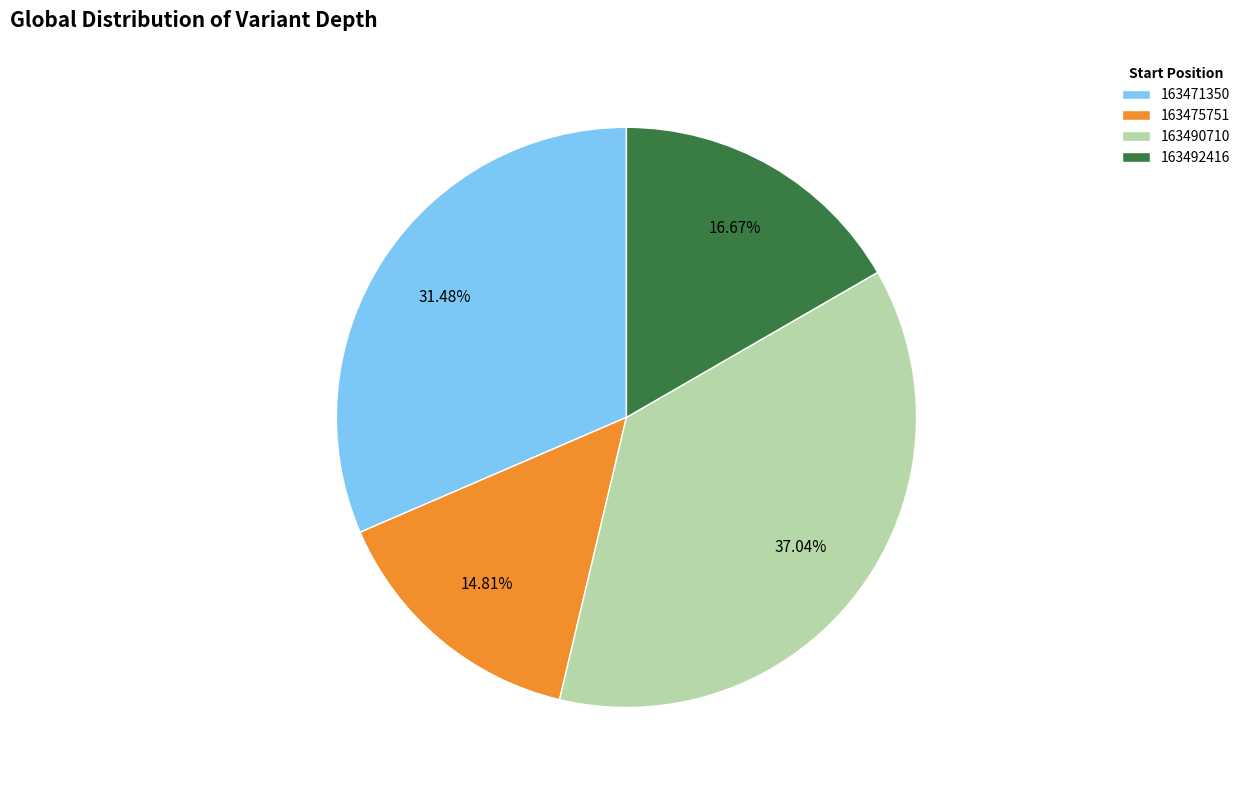

To the nearest percent, what is the difference between the largest and smallest slice percentages?

22%